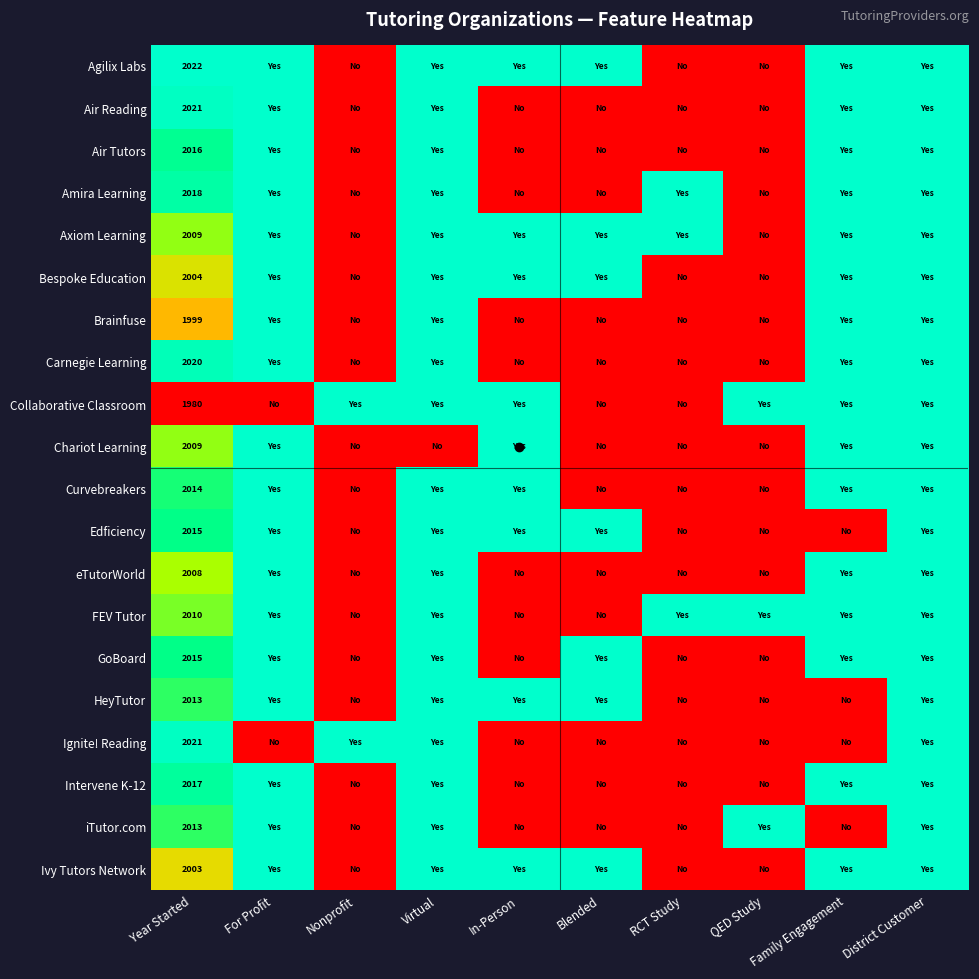

List the labels in order of Curvebreakers value, smallest first.

Nonprofit, Blended, RCT Study, QED Study, Year Started, For Profit, Virtual, In-Person, Family Engagement, District Customer